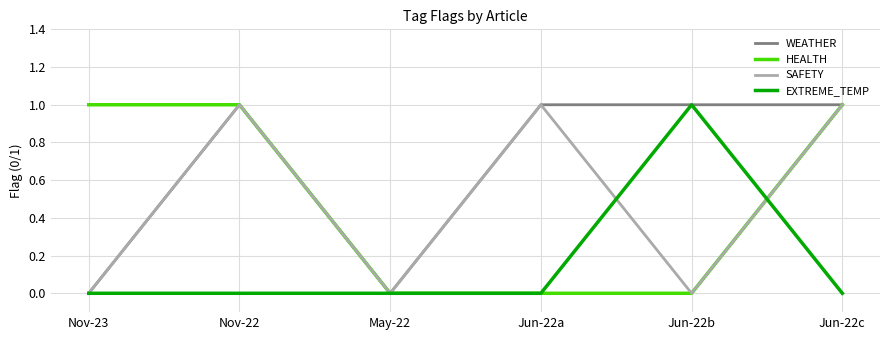

How many WEATHER values are between 0 and 1?

6